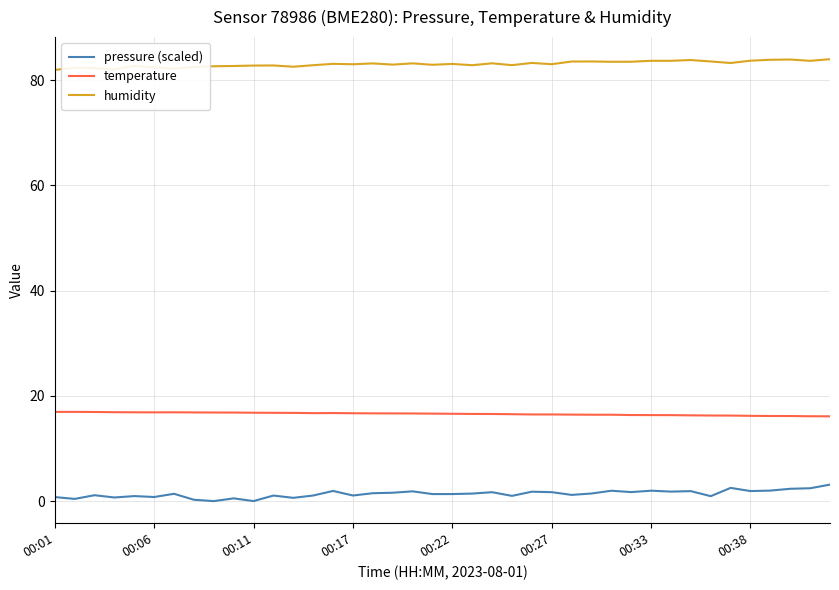

Rank the series by their maximum value, from lowest to highest.

pressure (scaled), temperature, humidity